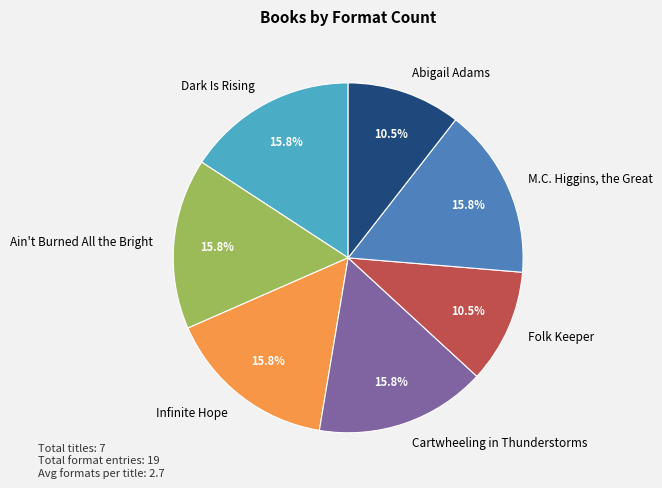

Does Folk Keeper account for over 50% of the chart?

No